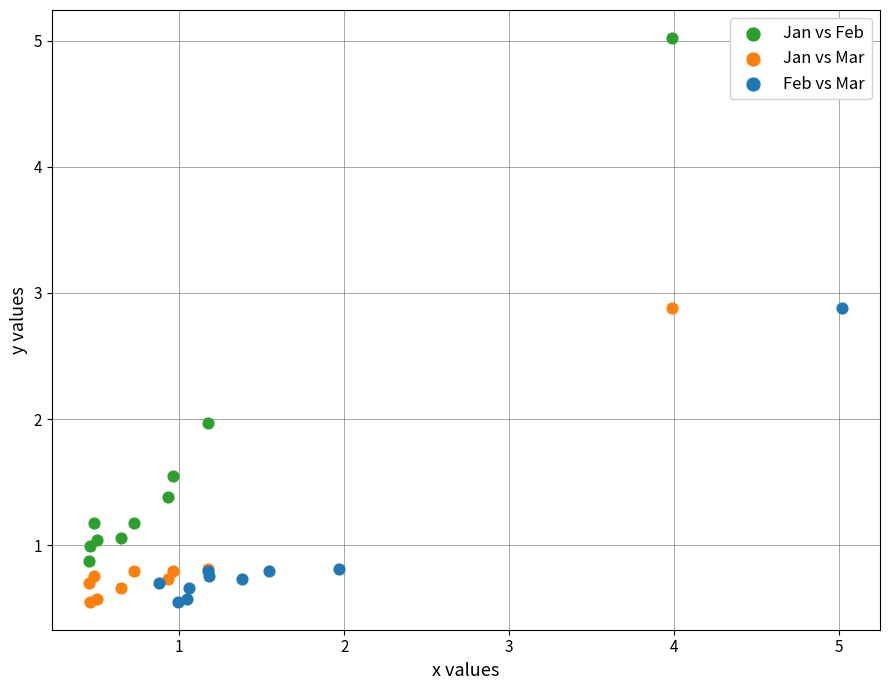

Which series has the largest Y range (max minus min)?

Jan vs Feb